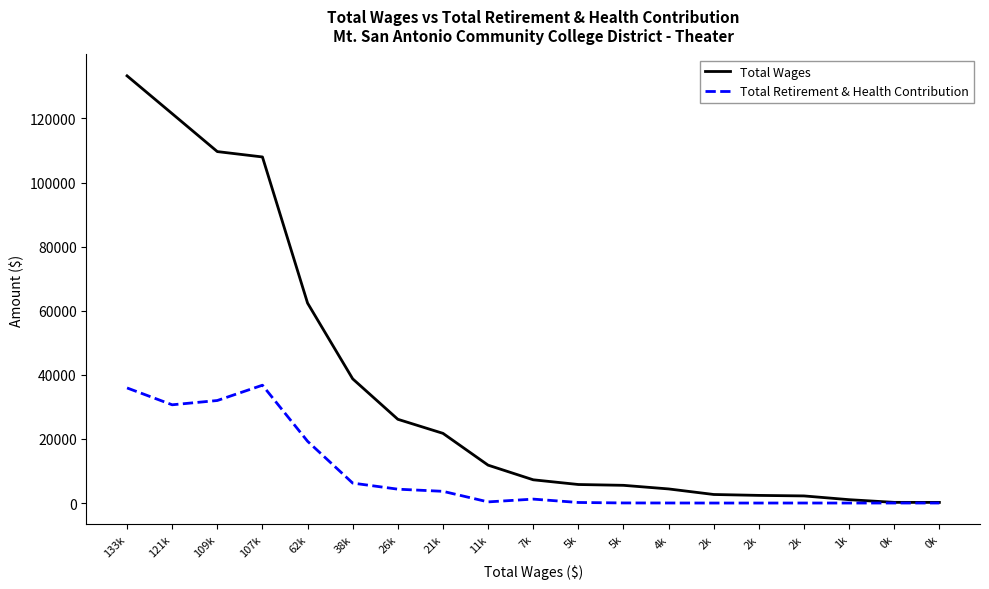

Reading right to left, list all the values displayed in this chart.

Total Wages: 0k=195	0k=211	1k=1047	2k=2219	2k=2384	2k=2667	4k=4400	5k=5526	5k=5782	7k=7253	11k=11821	21k=21745	26k=26134	38k=38750	62k=62386	107k=107988	109k=109664	121k=121494	133k=133297
Total Retirement & Health Contribution: 0k=4	0k=6	1k=0	2k=5	2k=0	2k=0	4k=15	5k=28	5k=173	7k=1224	11k=355	21k=3654	26k=4325	38k=6220	62k=19274	107k=36765	109k=31992	121k=30654	133k=35916